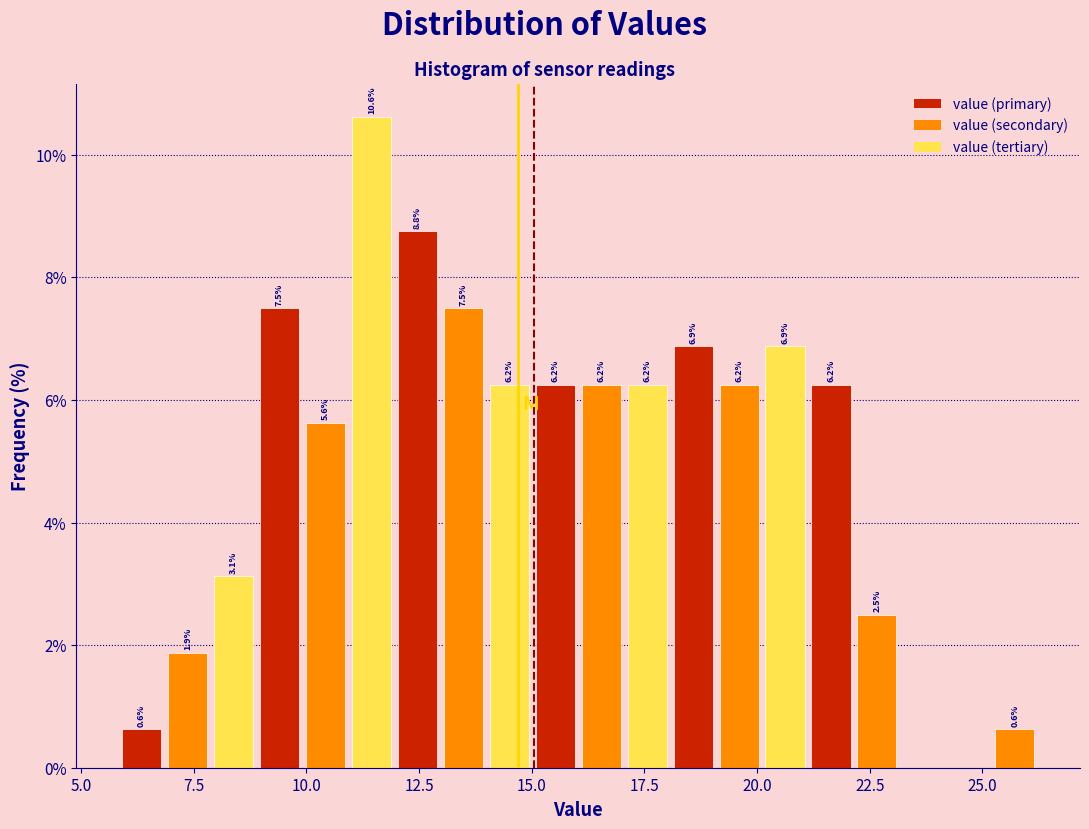

Read against the x-axis, roughly where is the centre of the tallest bar?

11.5